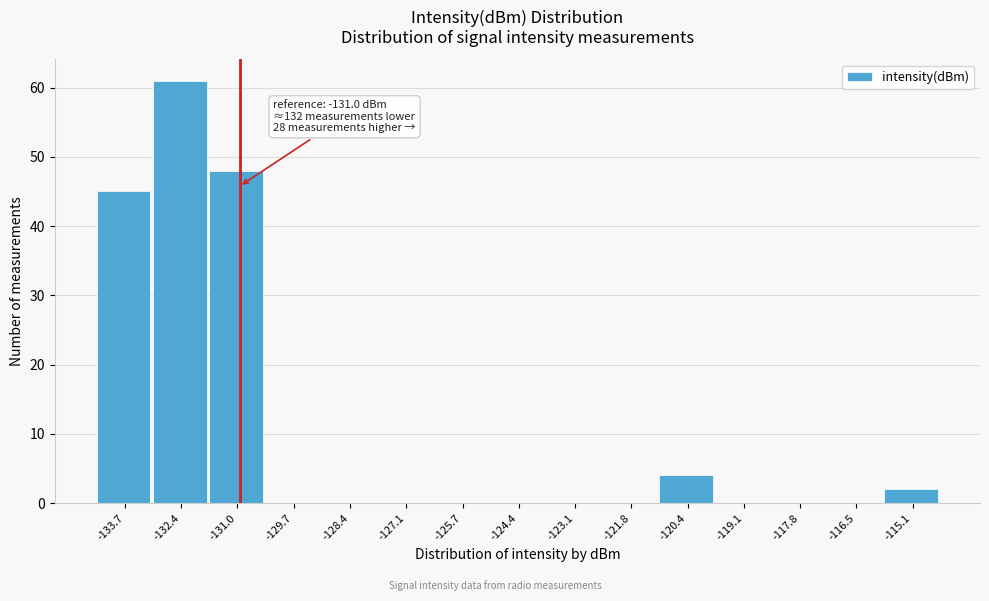

Which range on the x-axis has the tallest bar?

-133.0 to -131.8